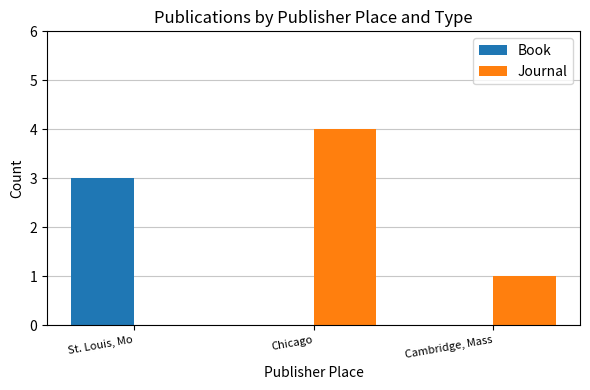

The value of Journal at Cambridge, Mass is 1. True or false?

True